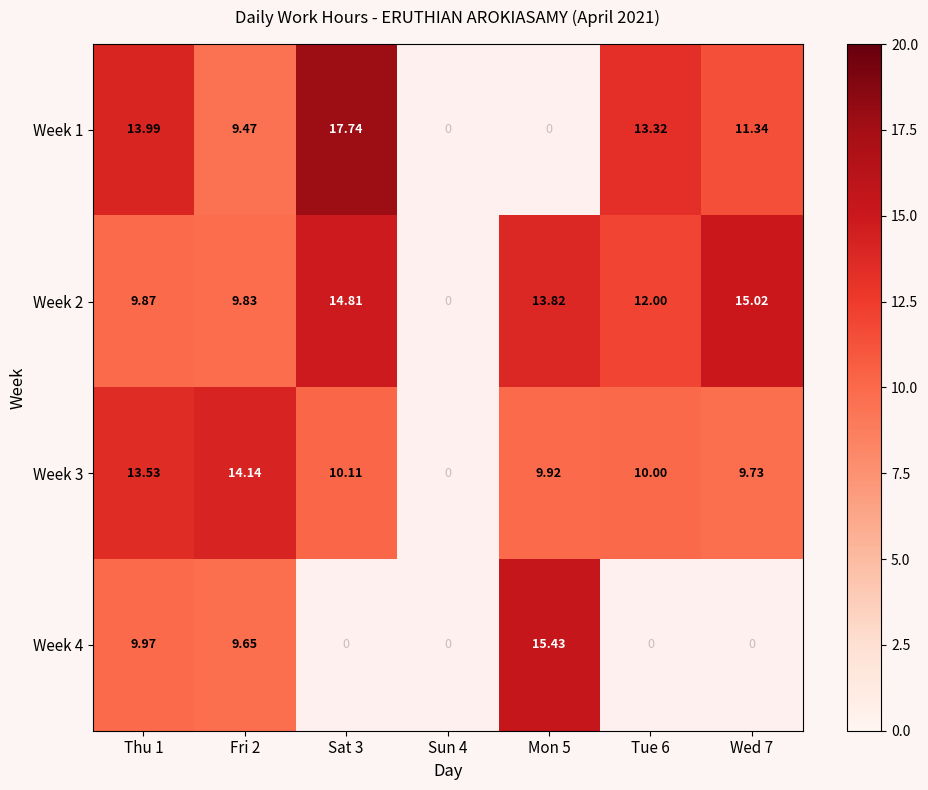

Which series has the largest range (max minus min)?

Week 1